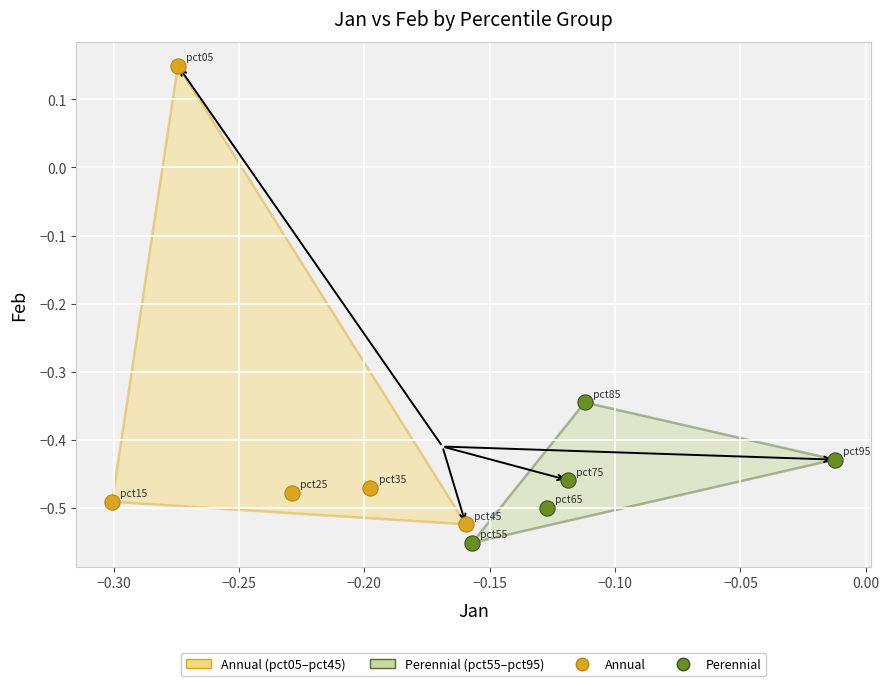

Which series contains the lowest Y value?

Perennial